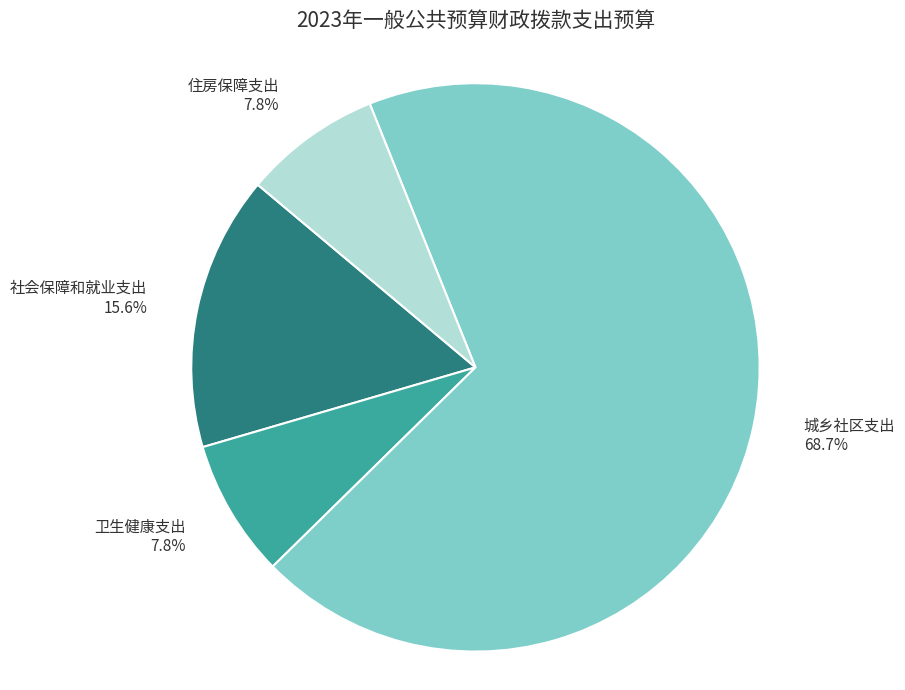

Is there any slice that represents more than half of the pie?

Yes